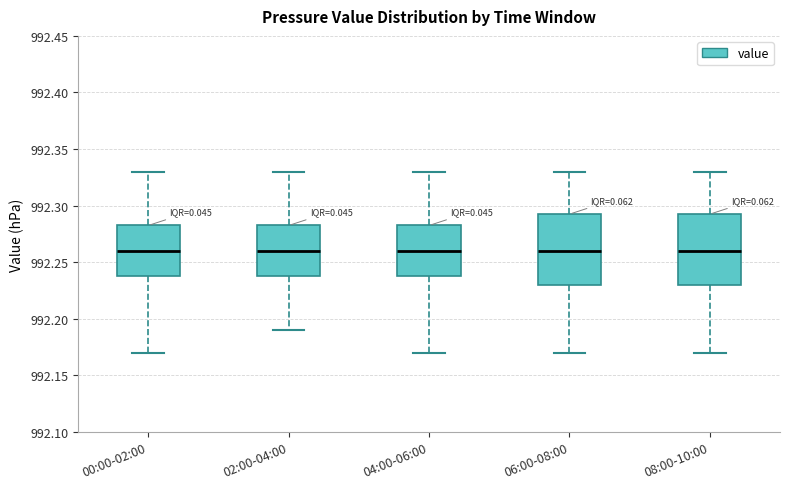

Where does the lower whisker of the box for 02:00-04:00 end on the y-axis? The values are not printed on the chart, so give them approximately, as read against the axis.

992.190